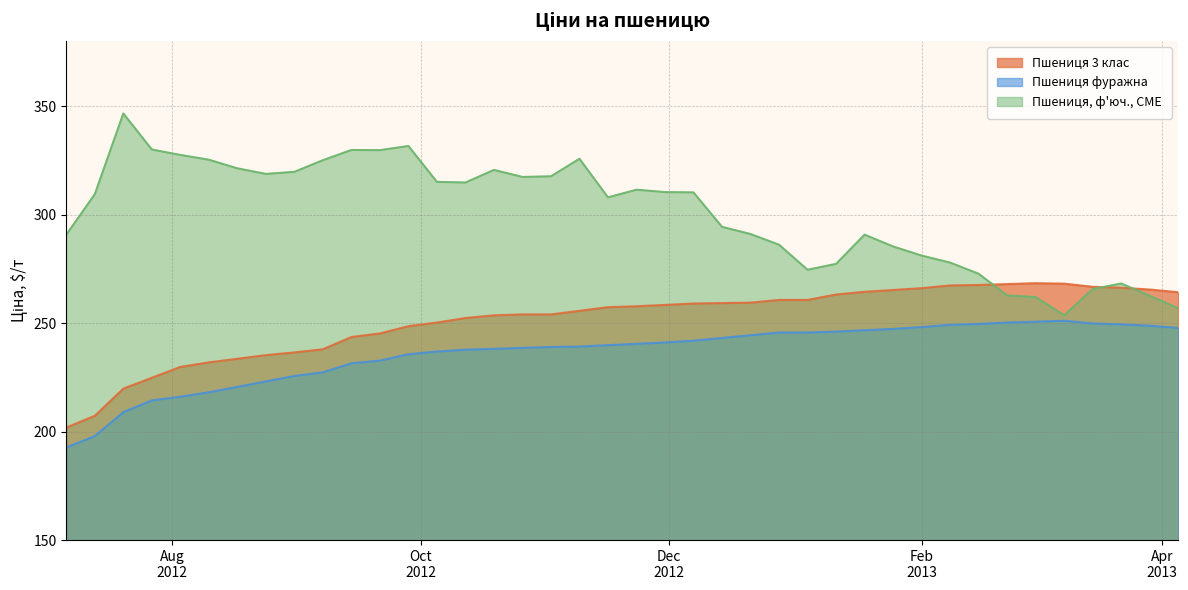

Rank the series by their maximum value, from lowest to highest.

Пшениця фуражна, Пшениця 3 клас, Пшениця, ф'юч., CME